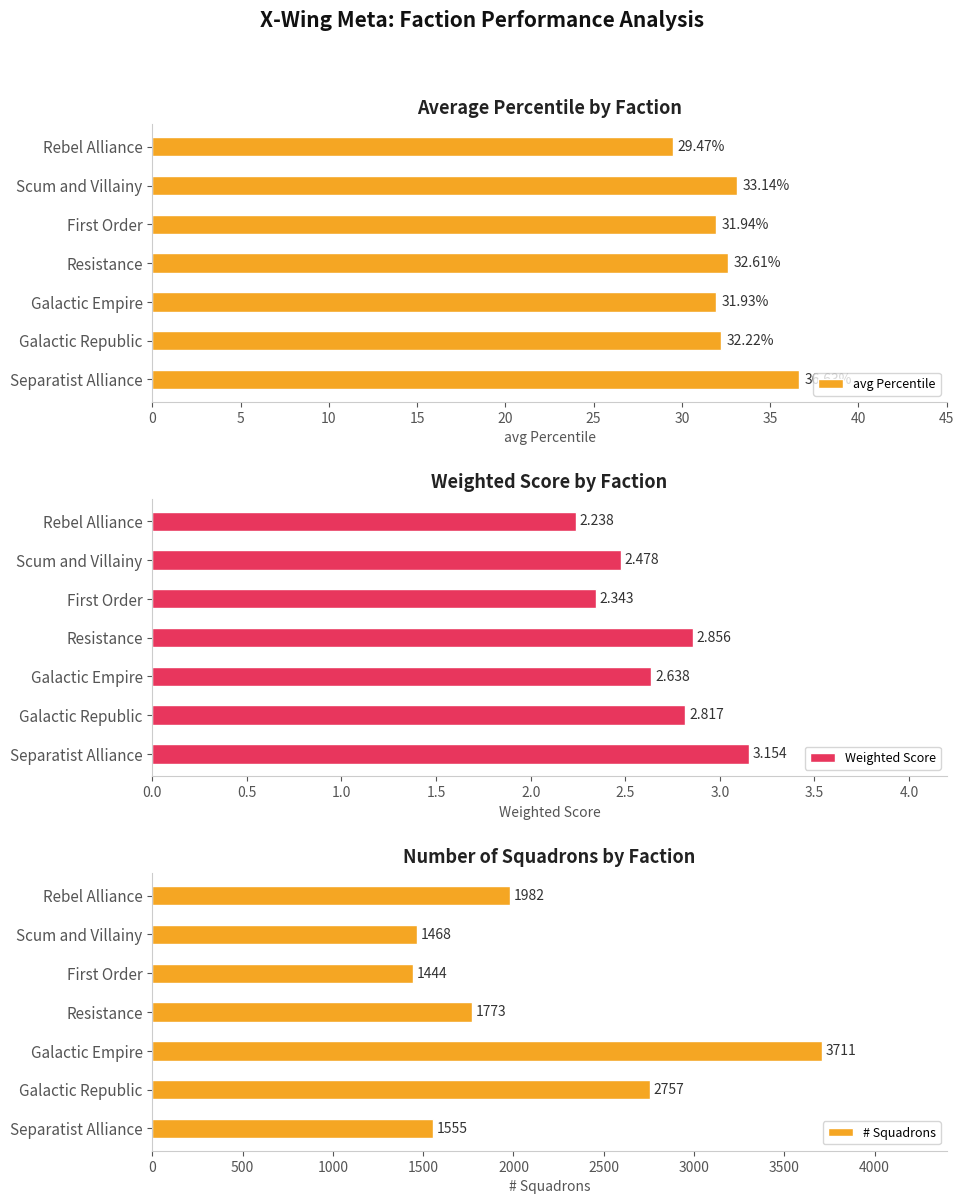

Are the bars grouped side by side (vs. stacked)?

Yes